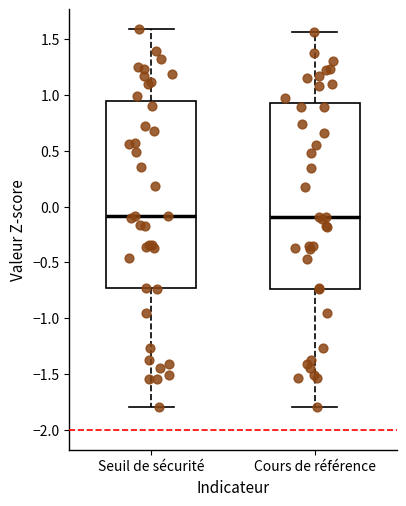

Where does the lower whisker of the box for Cours de référence end on the y-axis? The values are not printed on the chart, so give them approximately, as read against the axis.

-1.80